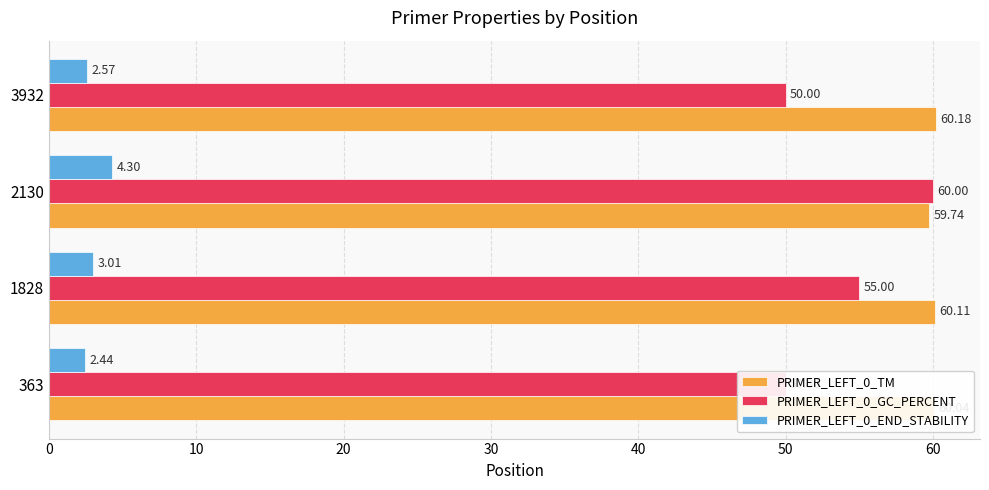

What is the average value of the PRIMER_LEFT_0_GC_PERCENT series?

53.8